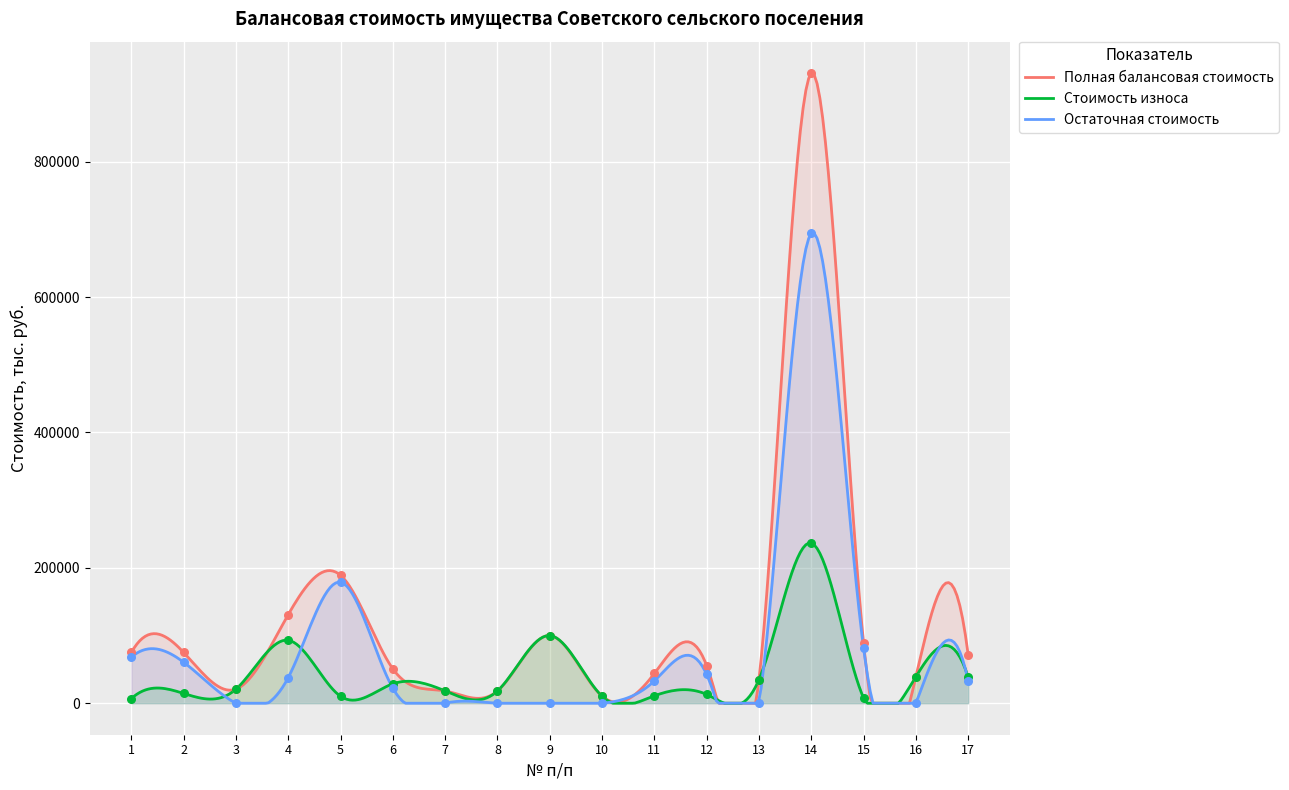

Which series contains the lowest Y value?

Остаточная стоимость